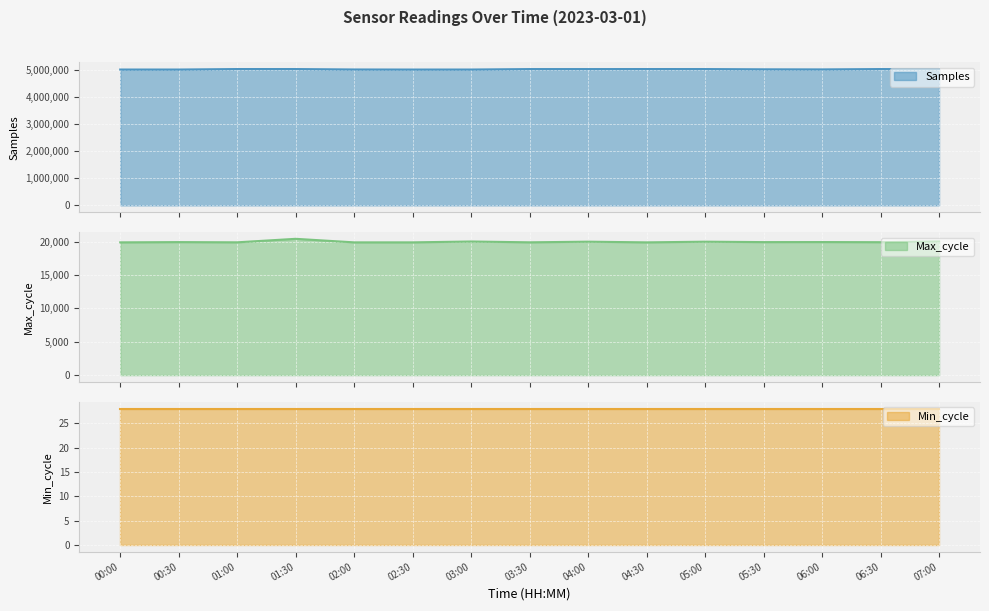

What is the difference between the maximum and second lowest values in the Samples series?

18200